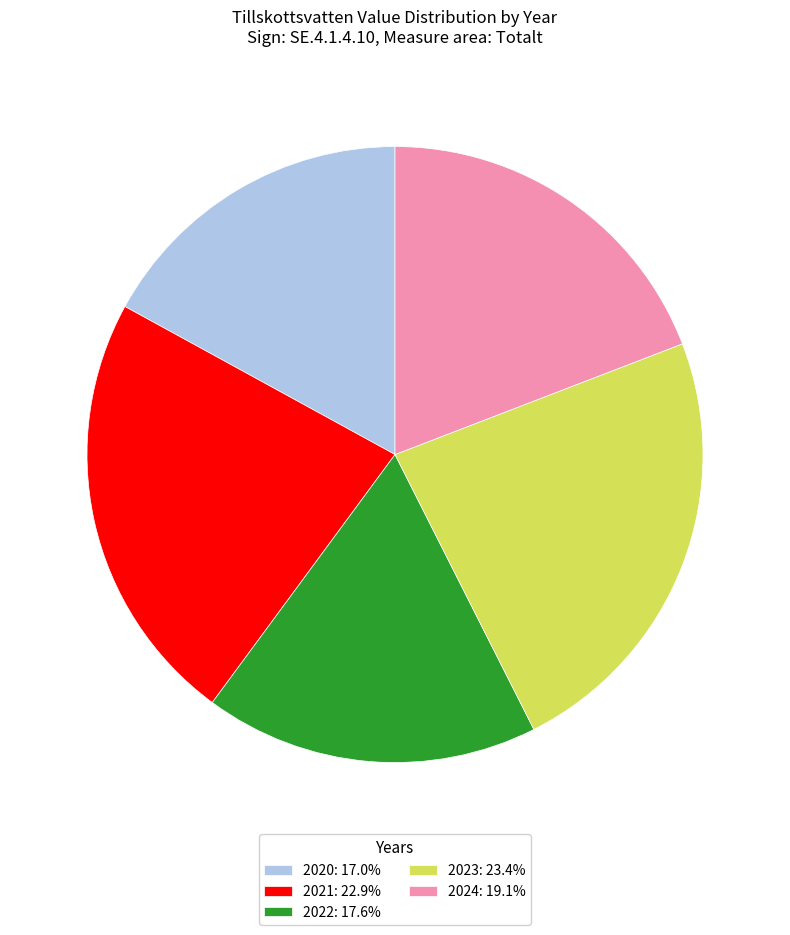

Approximately how many times larger is the value at 2020: 17.0% compared to 2023: 23.4%?

0.7